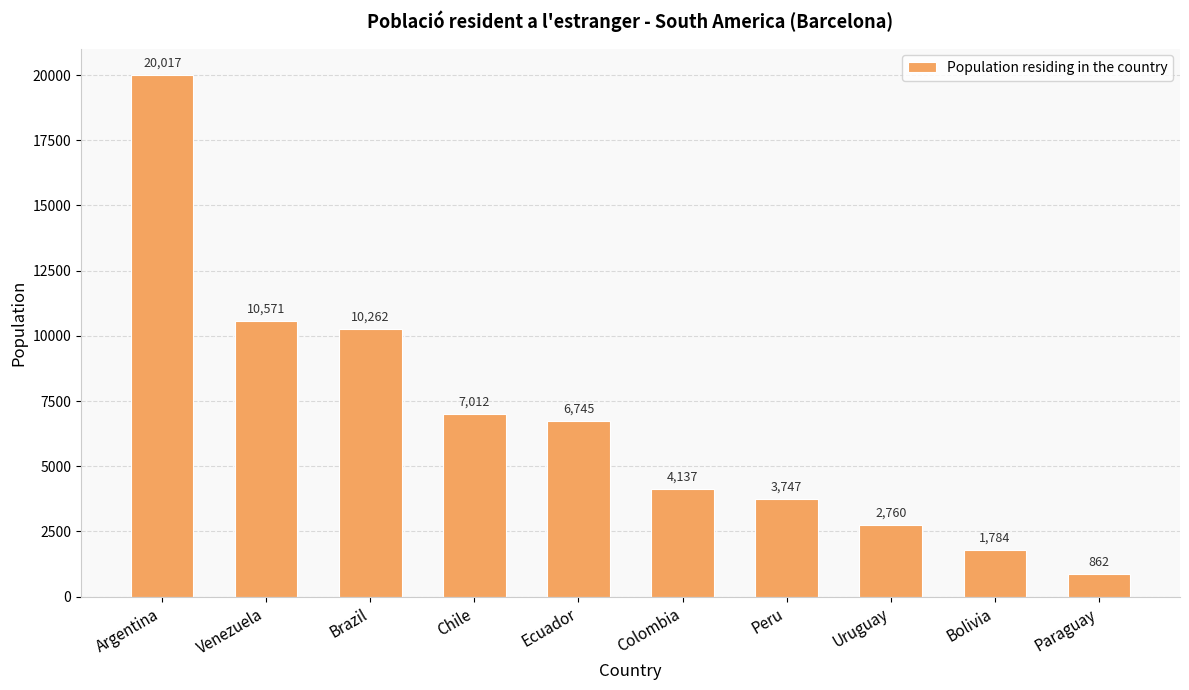

True or false: the data shows 18872 at Venezuela.

False